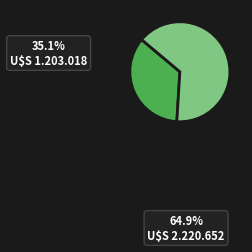

Is the sum of wf-form4_163640562814273.xml and wk-form4_1702409378.xml greater than half?

Yes